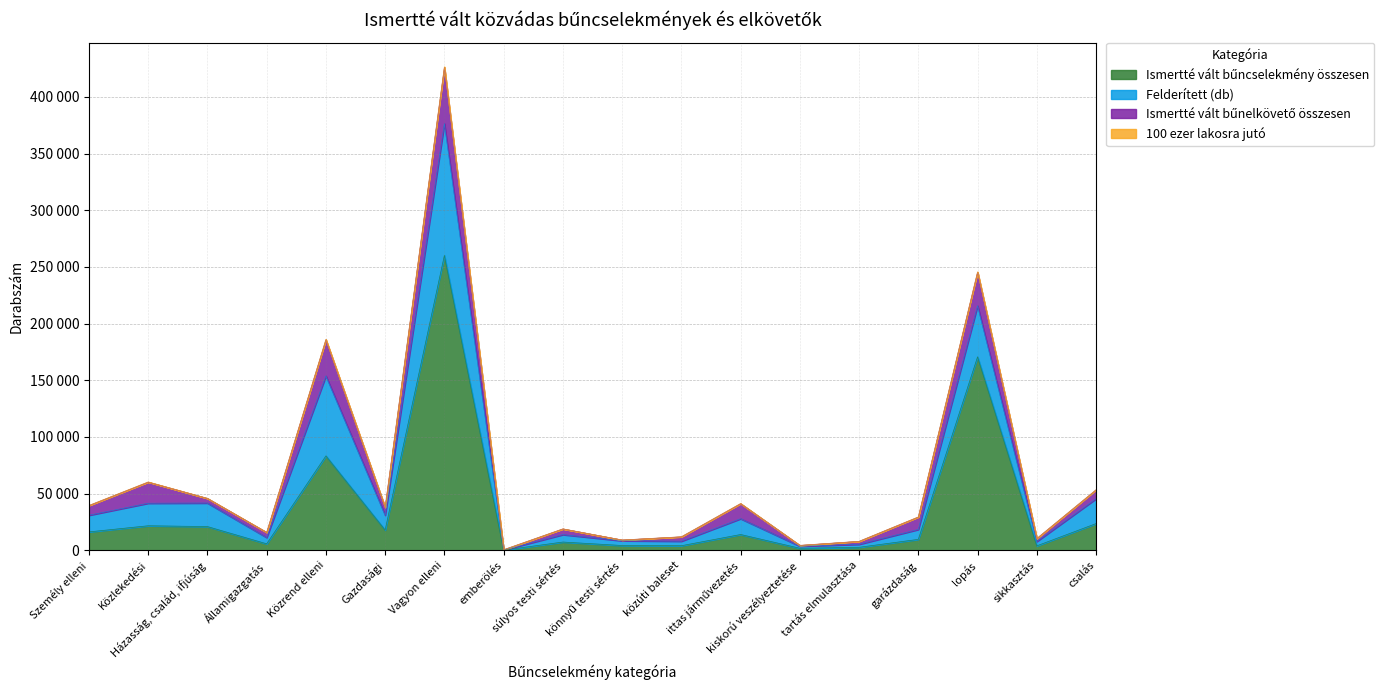

What is the sum of the Ismertté vált bűnelkövető összesen values at emberölés and Vagyon elleni?

49788.0